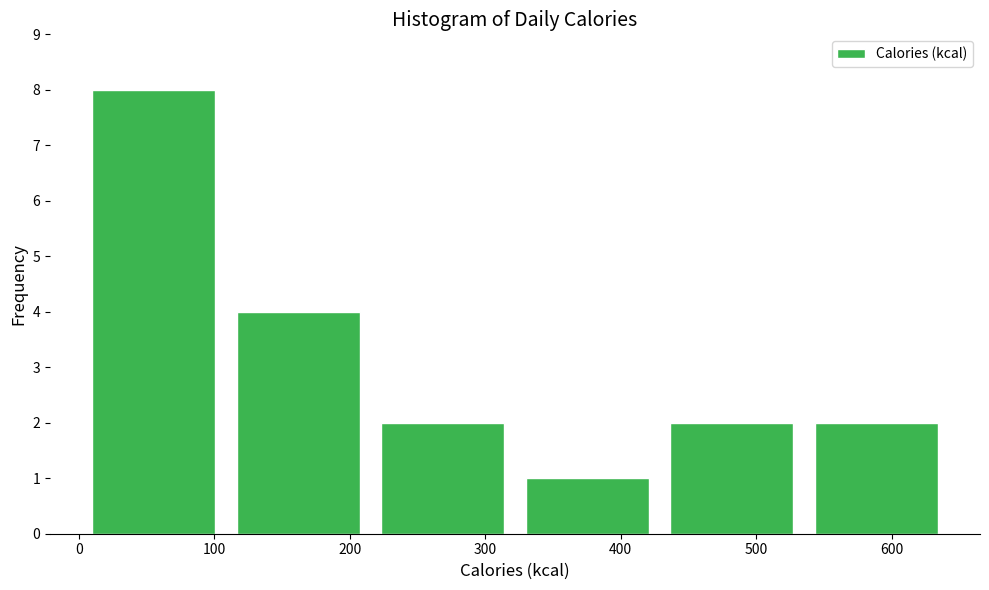

Reading left to right, list every bar in this chart as the range it spans on the x-axis followed by its height. Neither the bar edges nor the heights are printed on the chart, so give them approximately, as read against the axes.

0 to 110: 8
110 to 220: 4
220 to 320: 2
320 to 430: 1
430 to 540: 2
540 to 640: 2